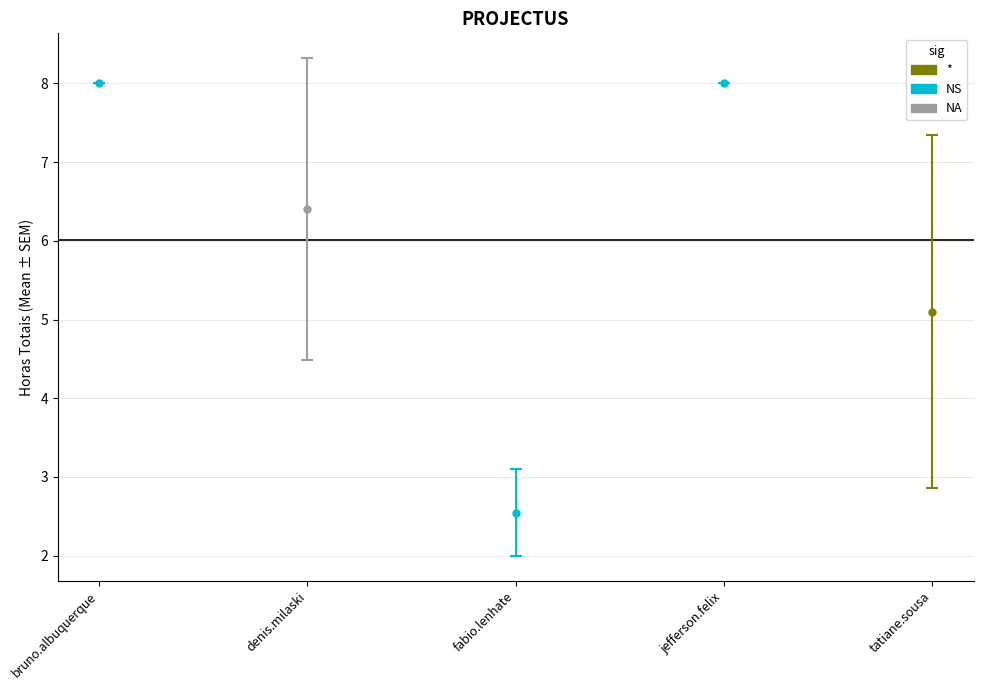

Are the bars grouped side by side (vs. stacked)?

No